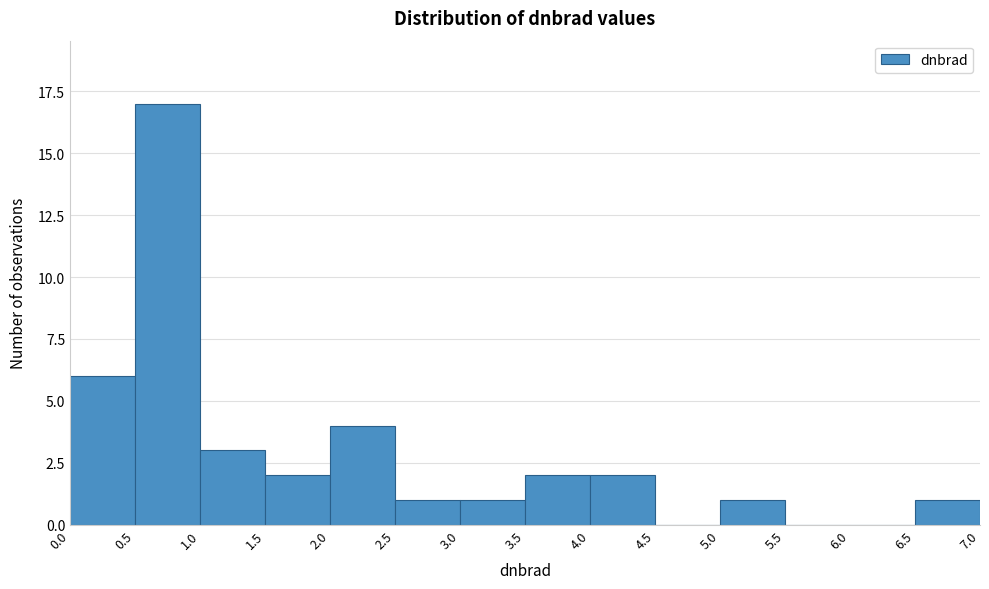

Over which range of the x-axis is the bar tallest?

0.5 to 1.0